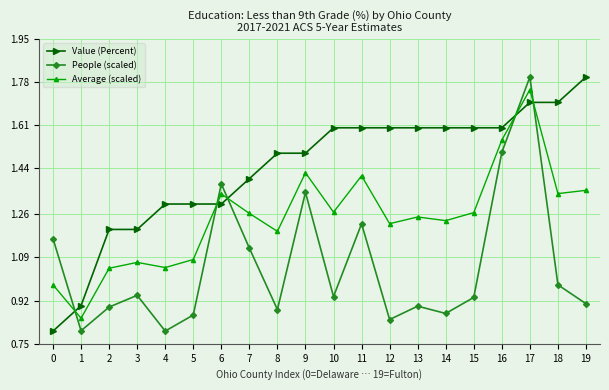

At how many categories does at least one series exceed 0?

20